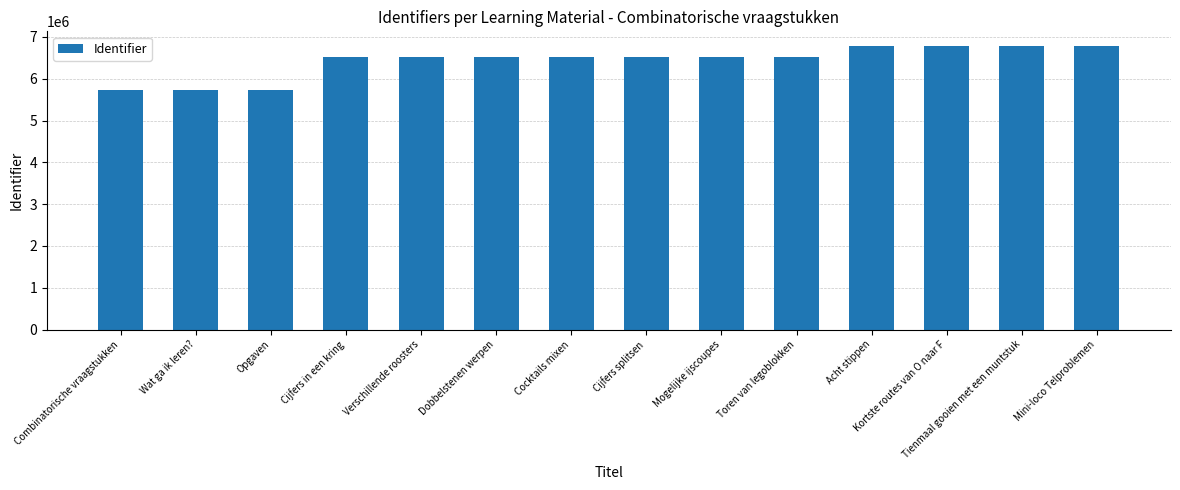

What is the change in value from Mogelijke ijscoupes to Acht stippen?

+279179